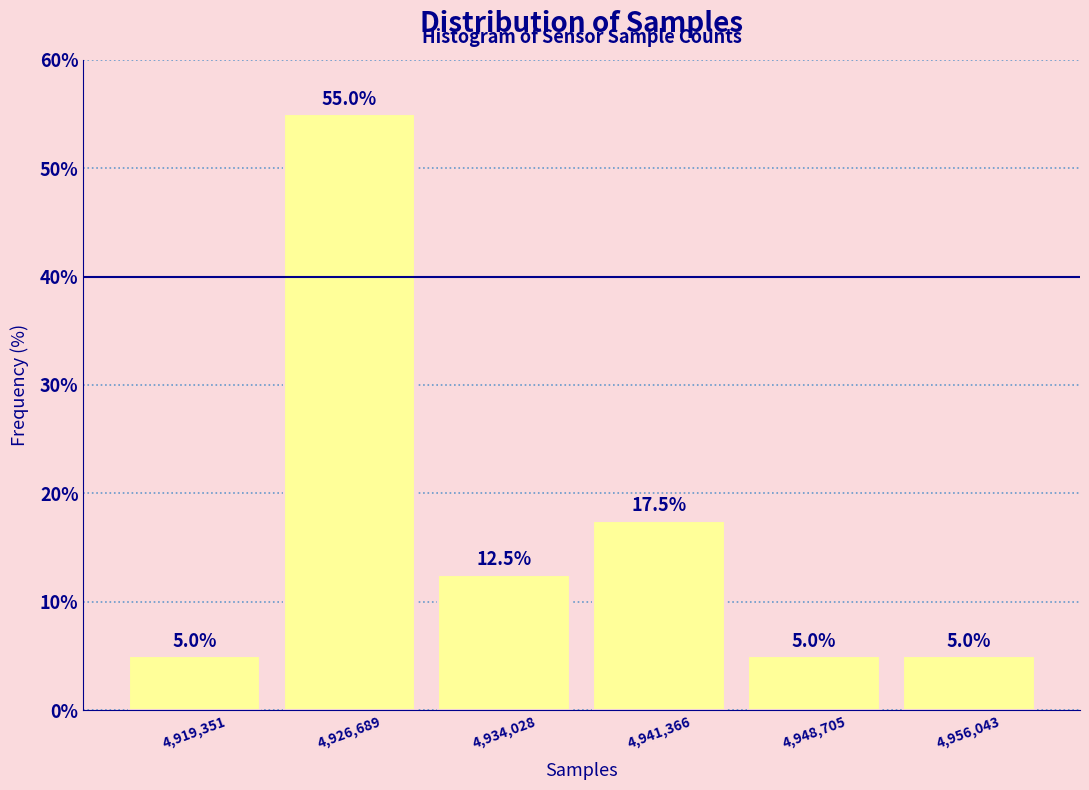

How tall is the bar that spans 4930000 to 4938000 on the x-axis? The bar edges are not printed on the chart, so give them approximately, as read against the axis.

12.5